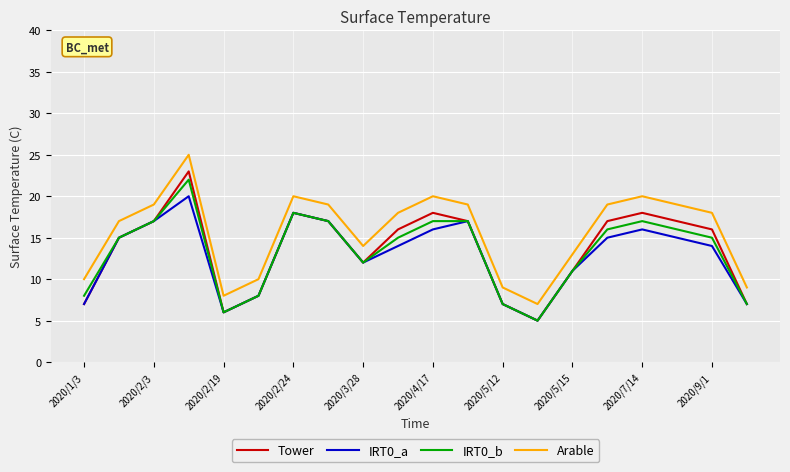

True or false: IRT0_b and Arable cross at least once.

False